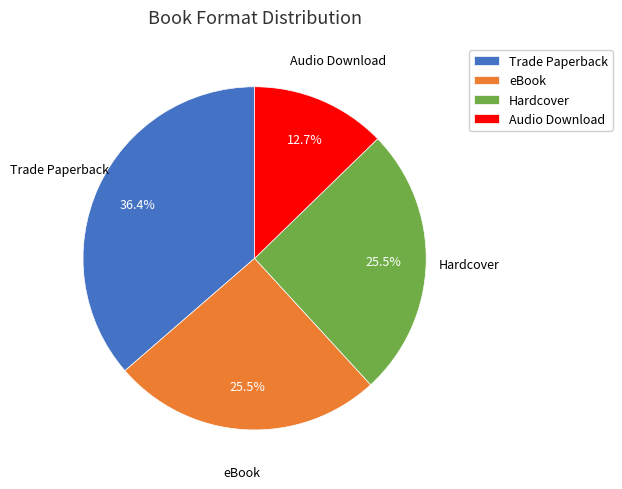

To the nearest percent, what is the difference between the Hardcover and Trade Paperback slice percentages?

11%